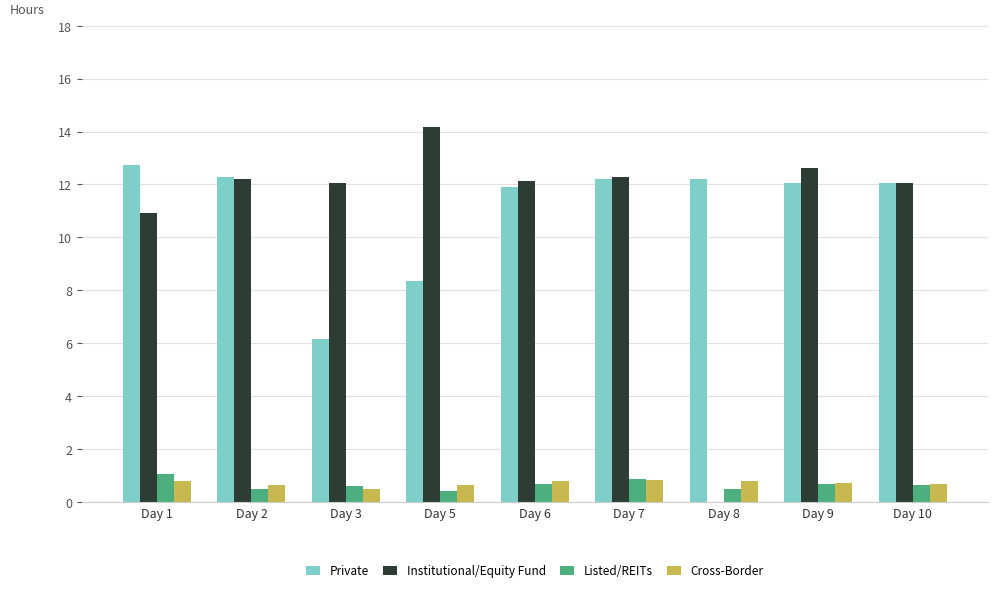

Where is Private nearest to the value 9?

Day 5